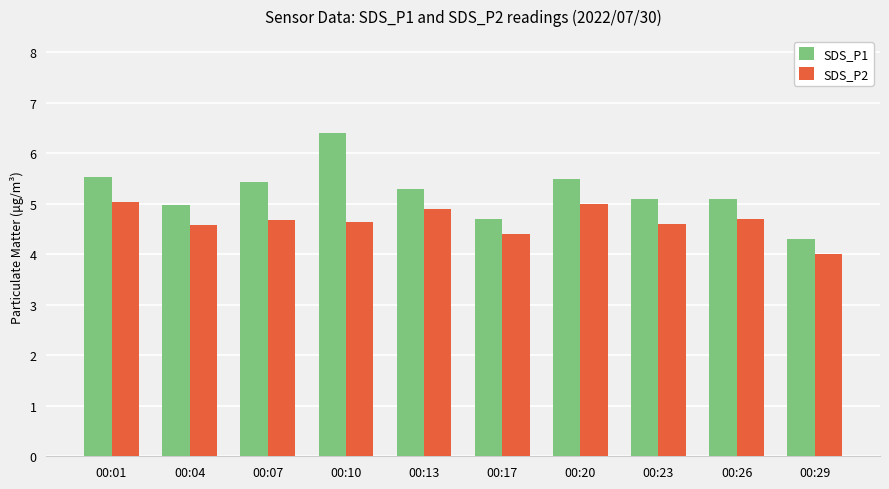

Which series has the largest total across all categories?

SDS_P1